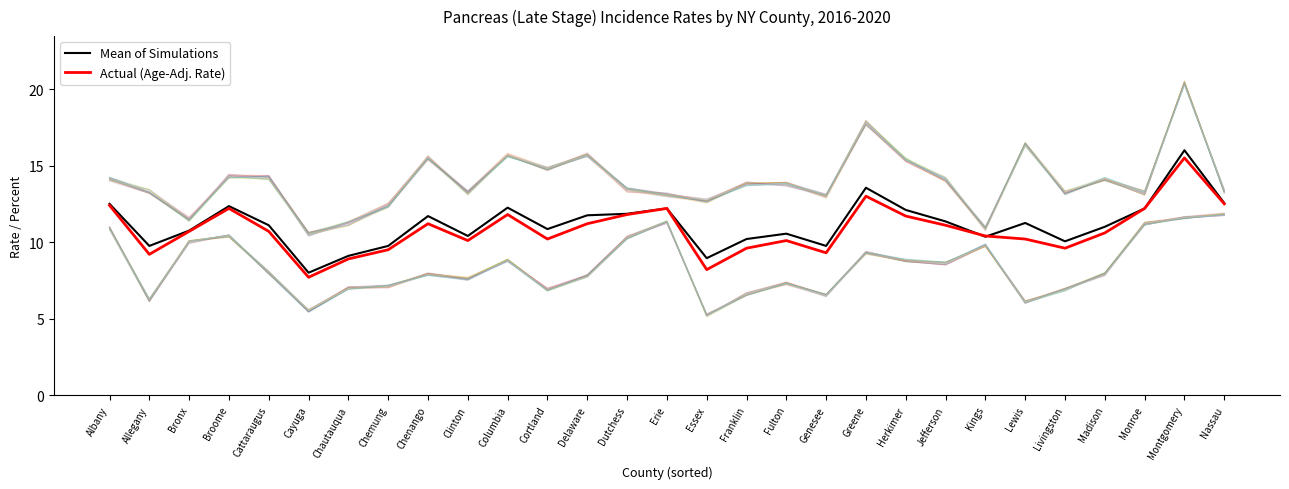

In Actual (Age-Adj. Rate), how many points are lower than both neighbors (excluding endpoints)?

7